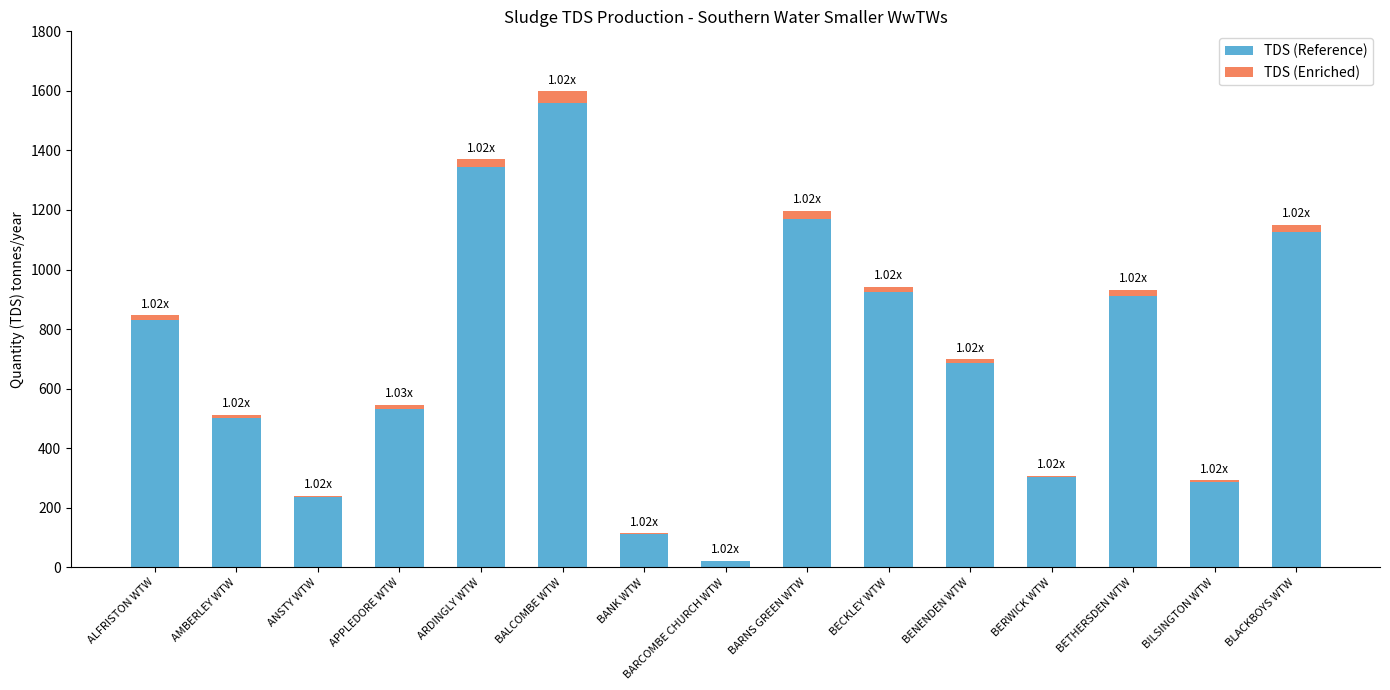

Which category has the highest value in the TDS (Reference) series?

BALCOMBE WTW